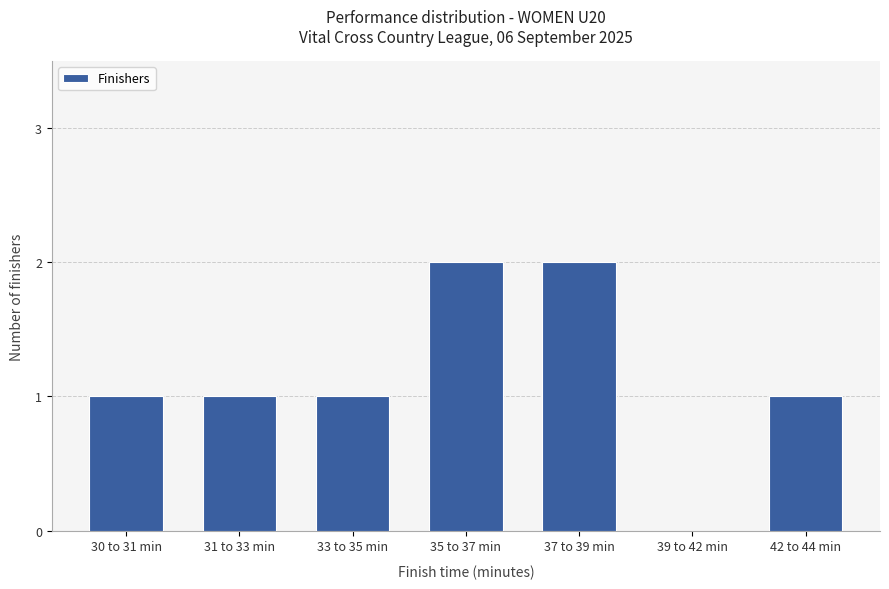

How many values are between 1 and 2?

6